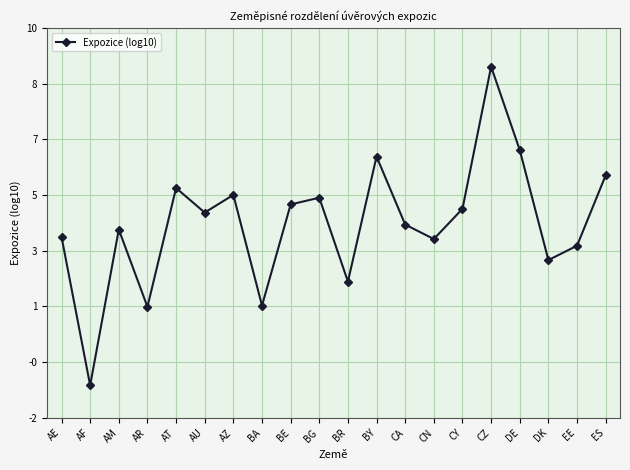

What position from the right is CY?

6